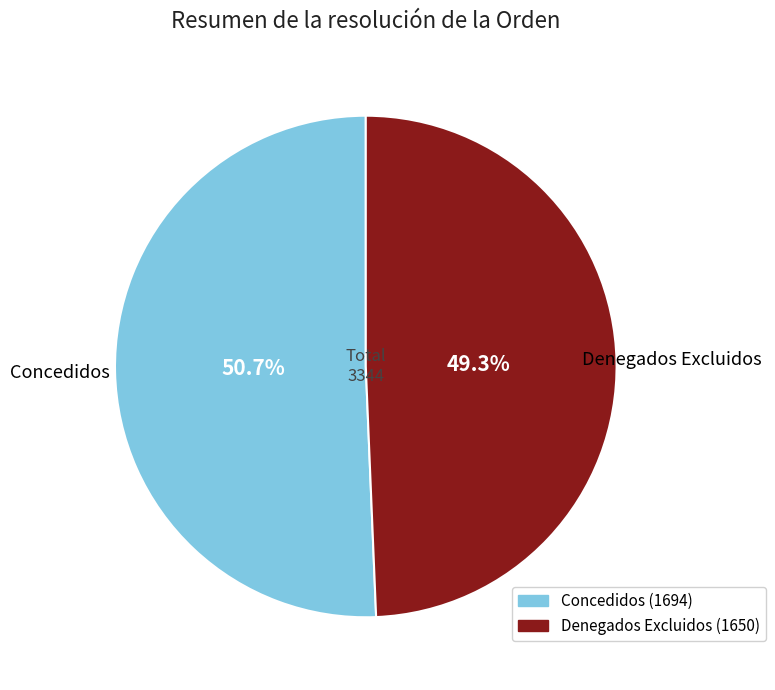

Is it true that Denegados Excluidos is 49% of the pie?

True